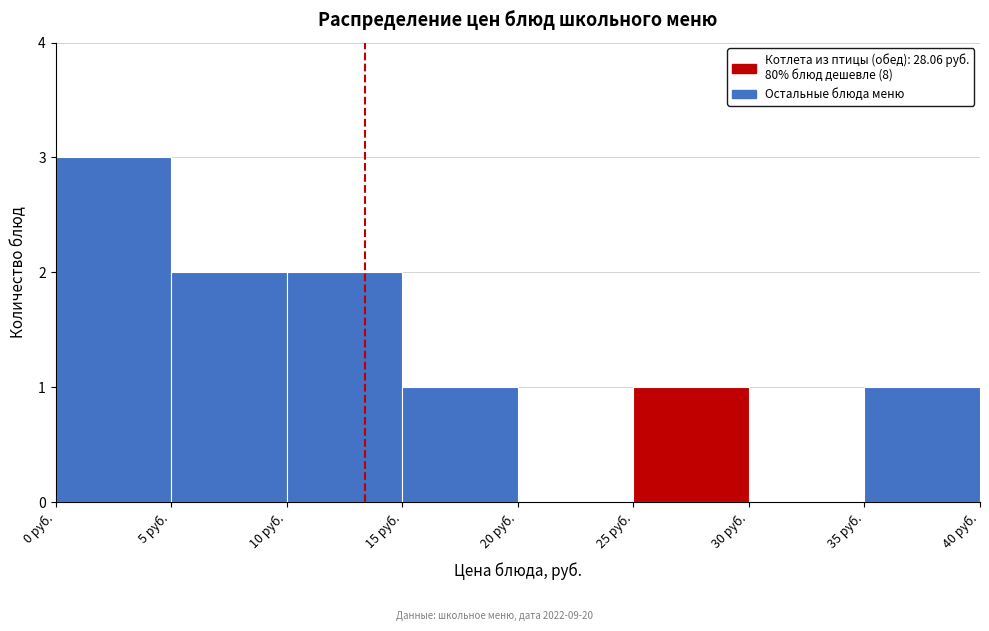

Reading left to right, list every bar in this chart as the range it spans on the x-axis followed by its height. The values are not printed on the chart, so give them approximately, as read against the axis.

0 to 5: 3
5 to 10: 2
10 to 15: 2
15 to 20: 1
20 to 25: 0
25 to 30: 1
30 to 35: 0
35 to 40: 1